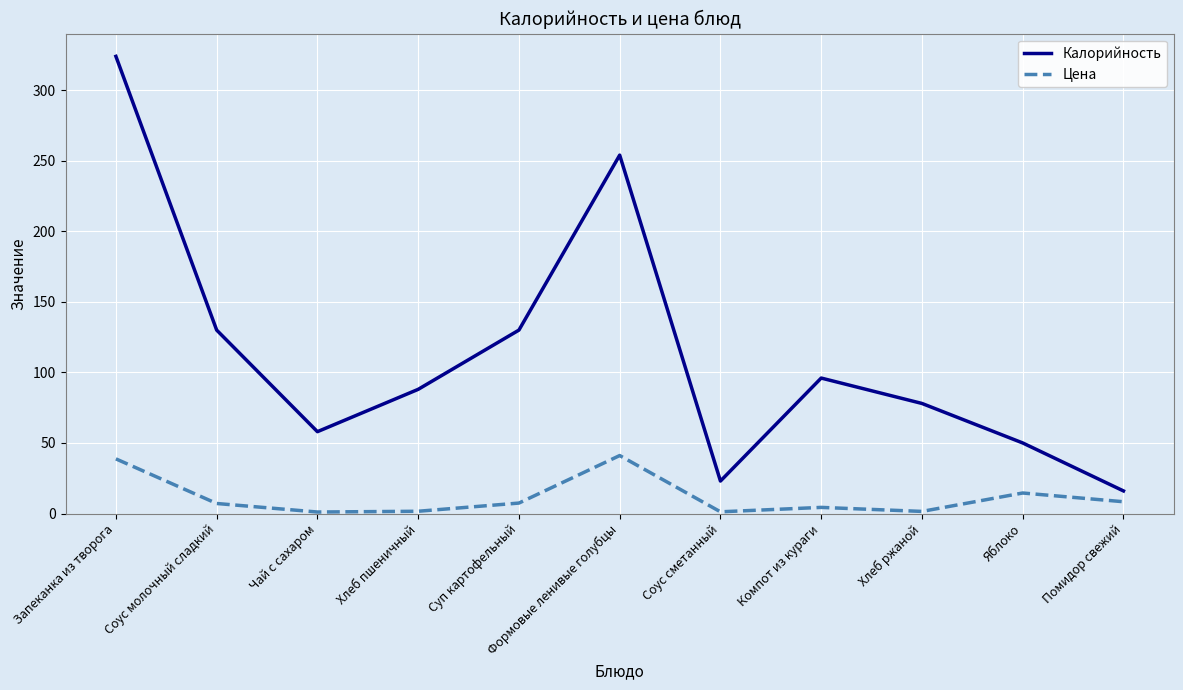

Does the chart have visible grid lines?

Yes